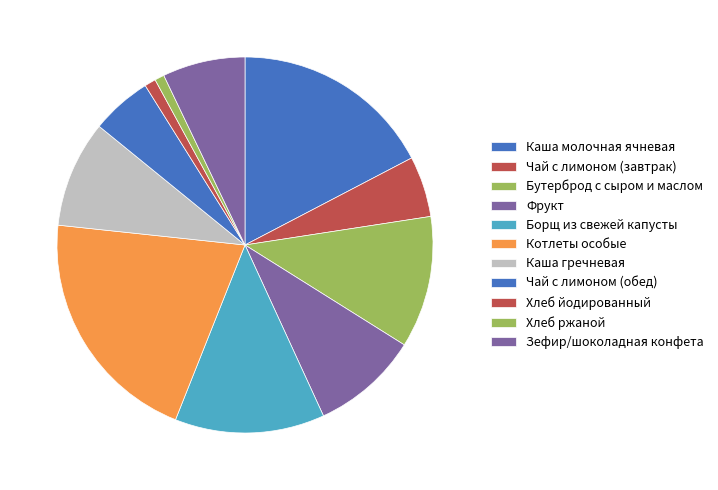

What is the ratio of the value at Борщ из свежей капусты to the value at Фрукт?

1.4